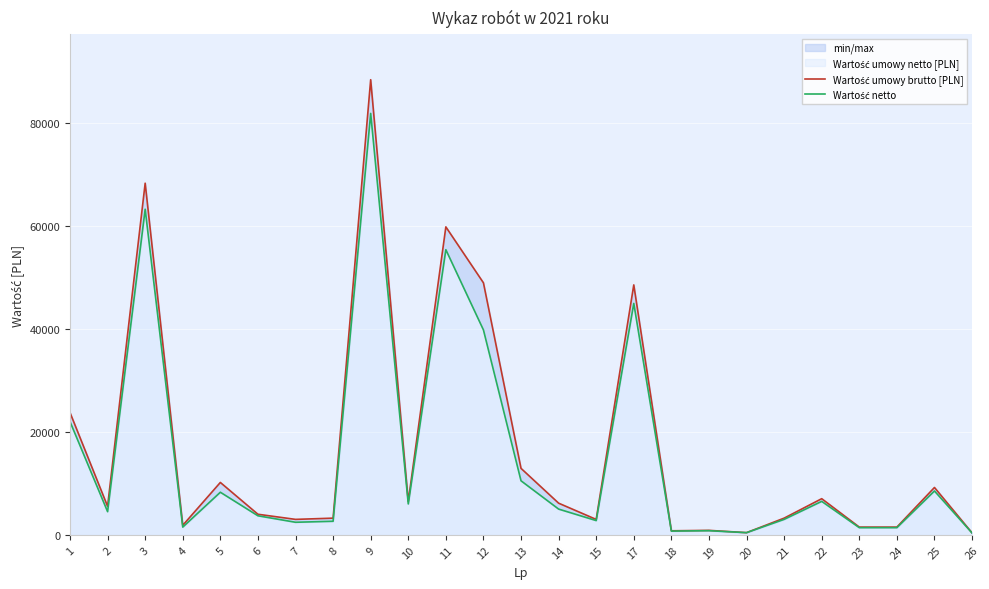

In Wartość umowy brutto [PLN], how many points are higher than both neighbors (excluding endpoints)?

8